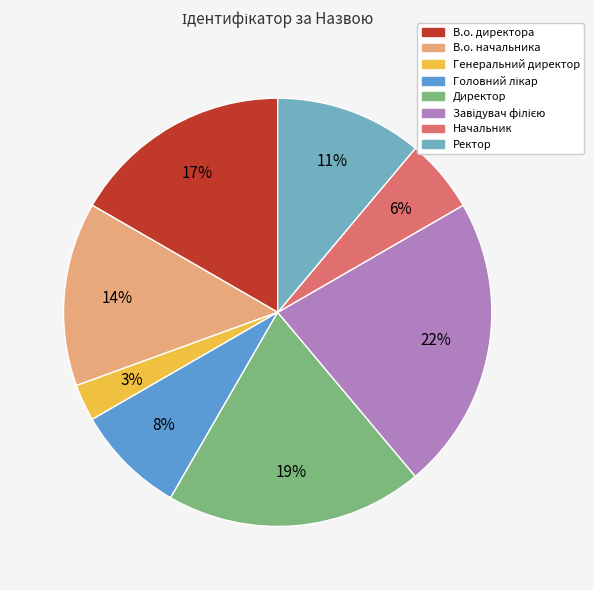

How many slices are in this pie chart?

8